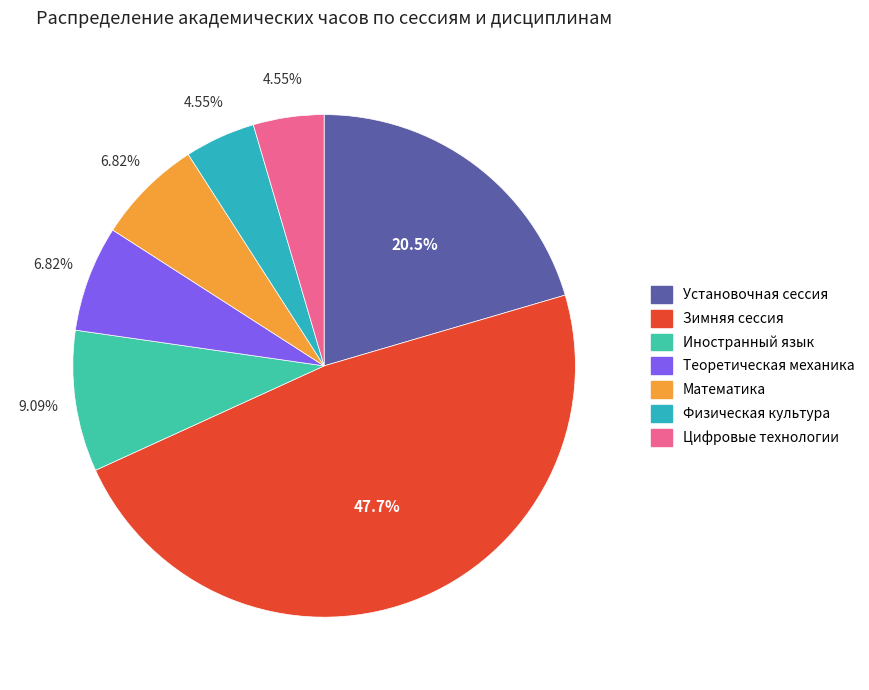

How many segments does this pie chart have?

7